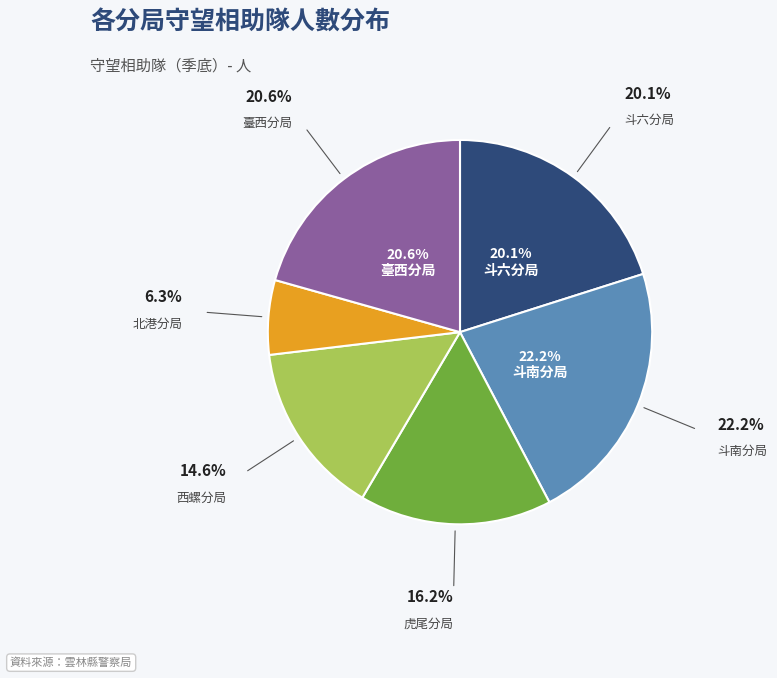

To the nearest percent, what is the difference between the largest and smallest slice percentages?

16%